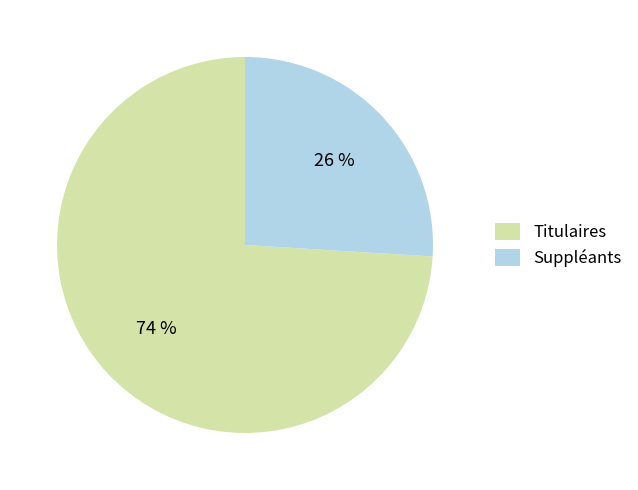

Do Suppléants and Titulaires together represent more than half of the pie?

Yes